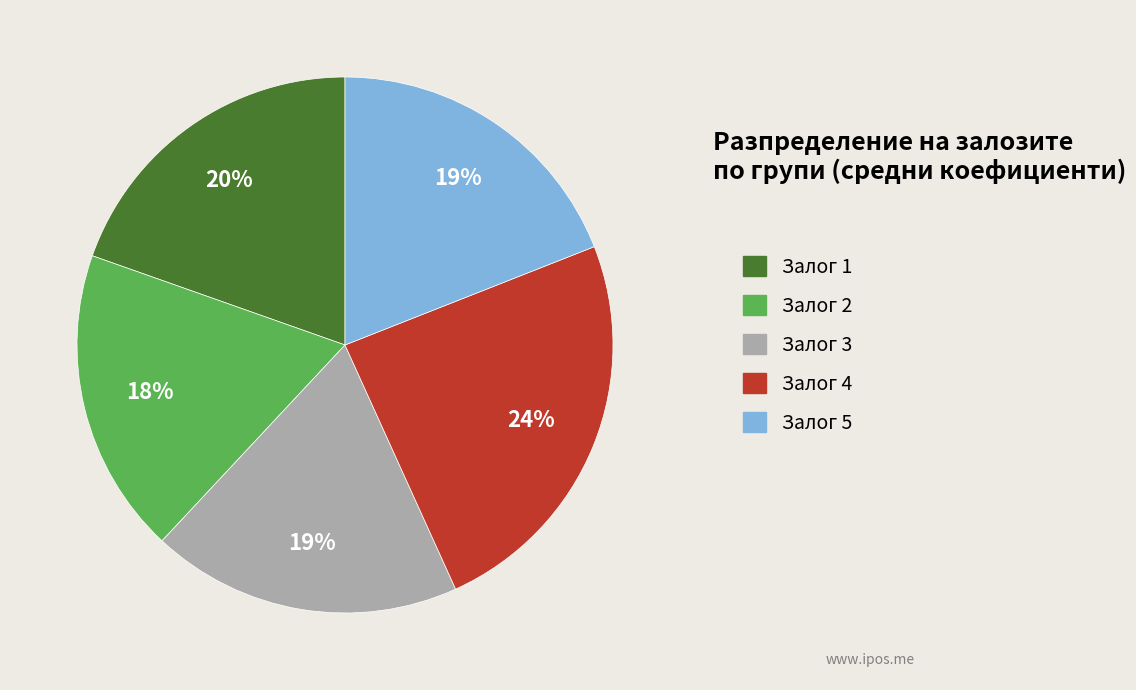

Which slice is the largest?

Залог 4